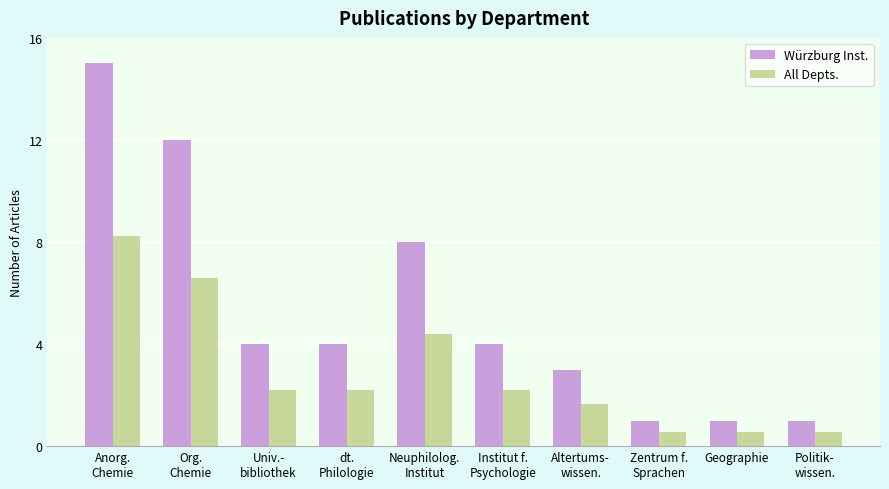

Is it true that All Depts. equals 1.1 at Neuphilolog.
Institut?

False